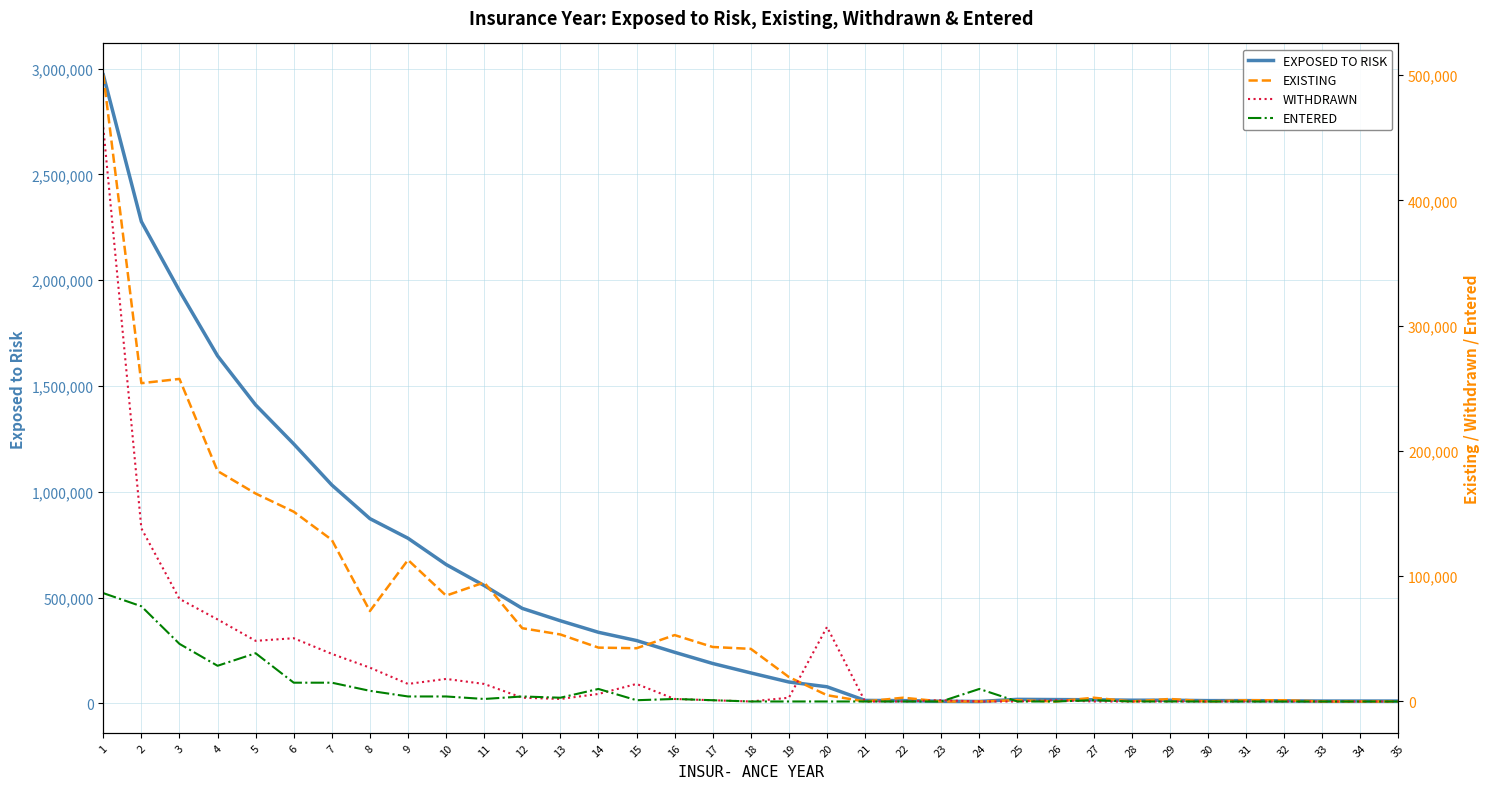

Between 6 and 30, which series saw the biggest shift?

EXPOSED TO RISK